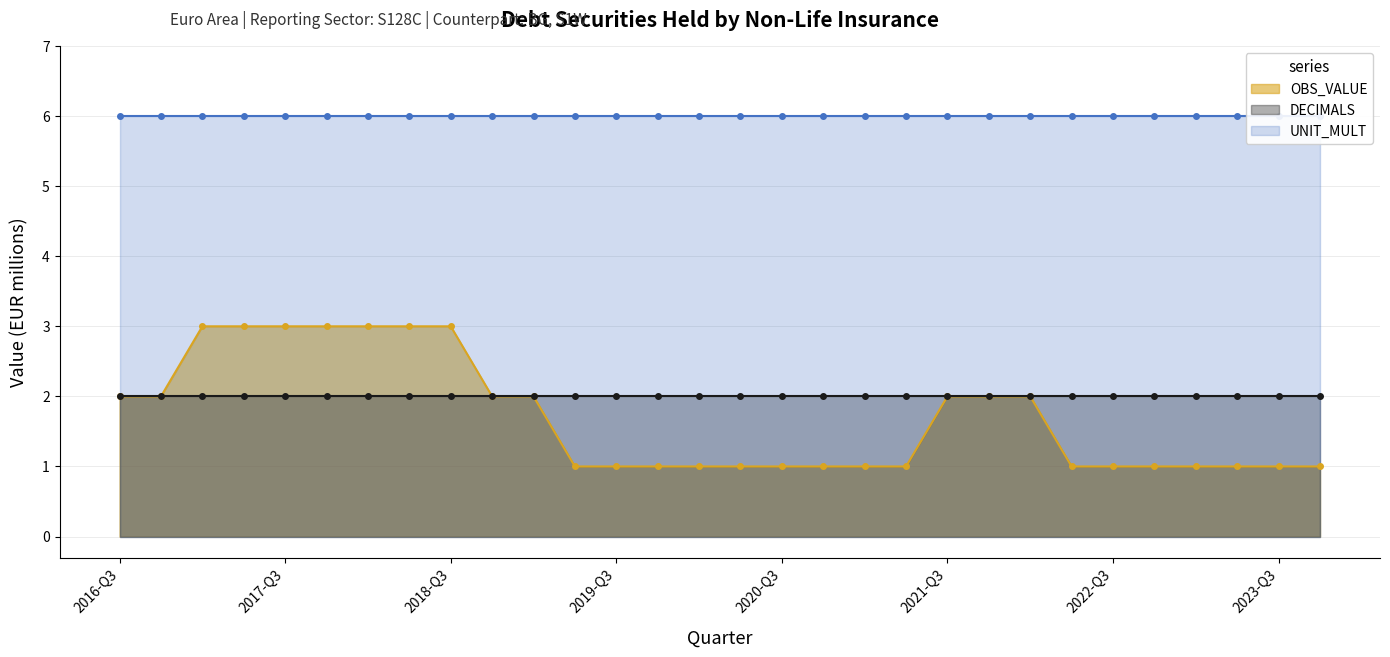

Which has a higher value, 2019-Q3 or 2022-Q2?

2019-Q3